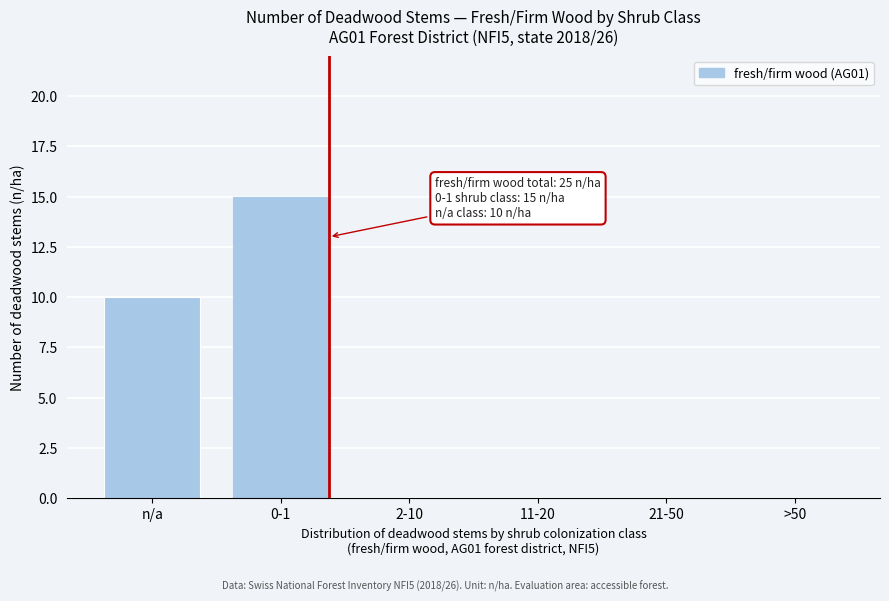

Reading right to left, transcribe all the data shown in this chart.

>50=0	21-50=0	11-20=0	2-10=0	0-1=15	n/a=10